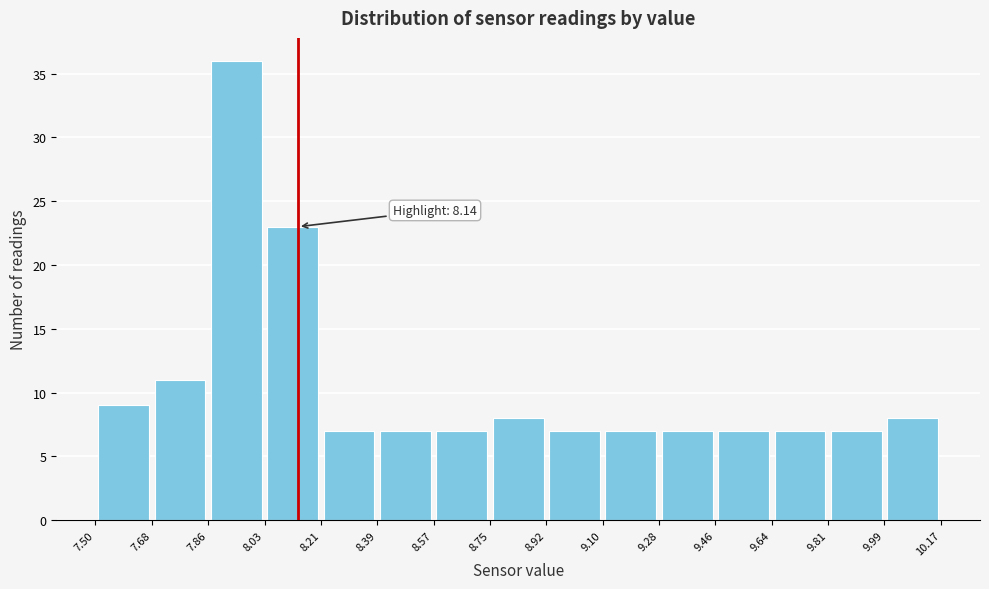

Over which range of the x-axis is the bar tallest?

7.86 to 8.03